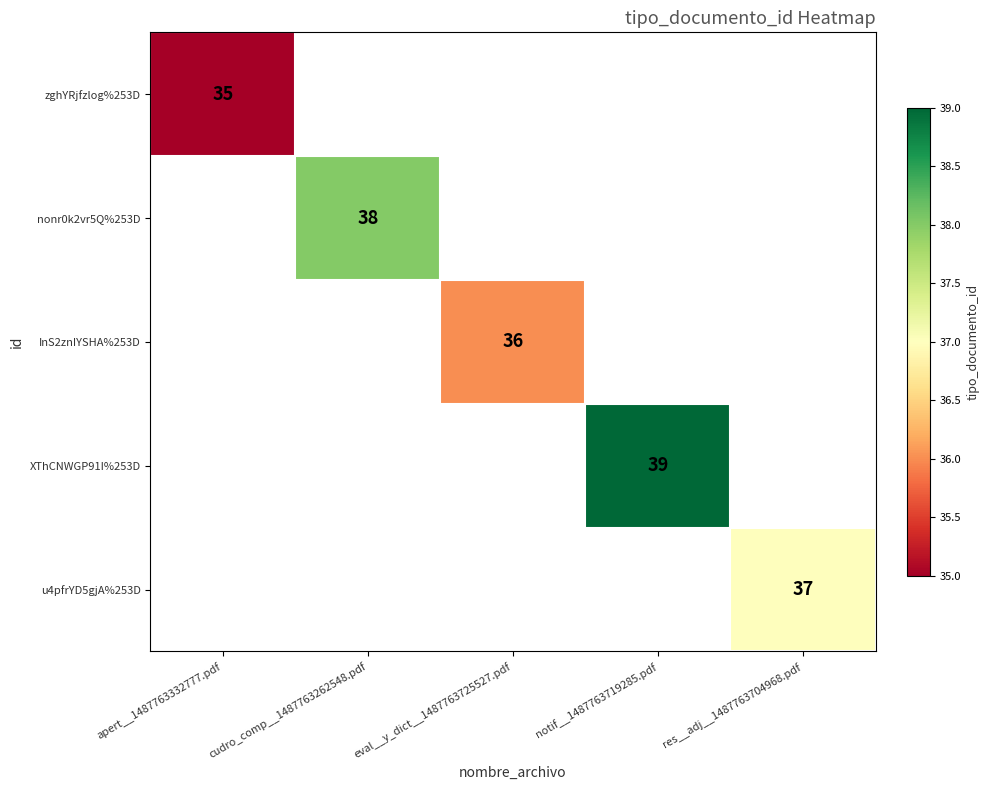

Is it true that u4pfrYD5gjA%253D equals 18 at res__adj__1487763704968.pdf?

False